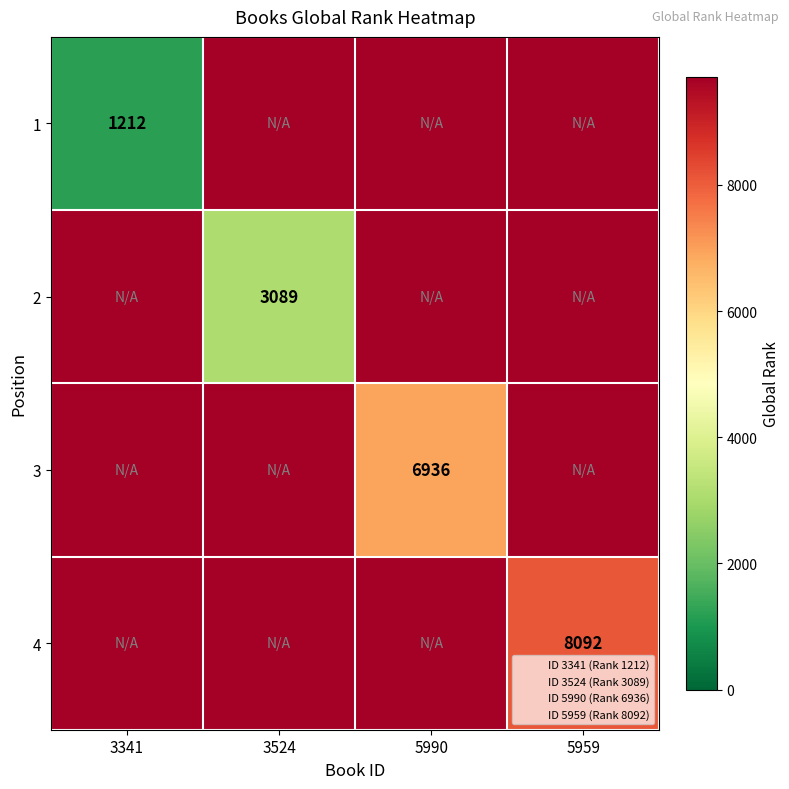

At how many categories does at least one series exceed 8871?

4